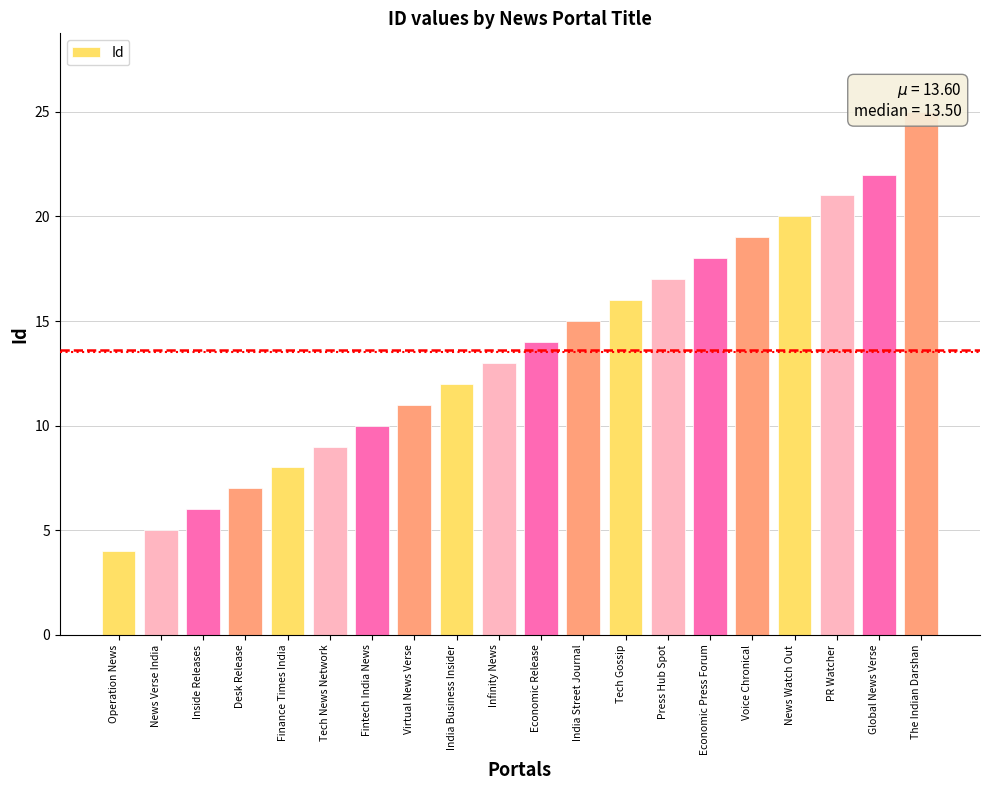

What is the sum of all values?

272